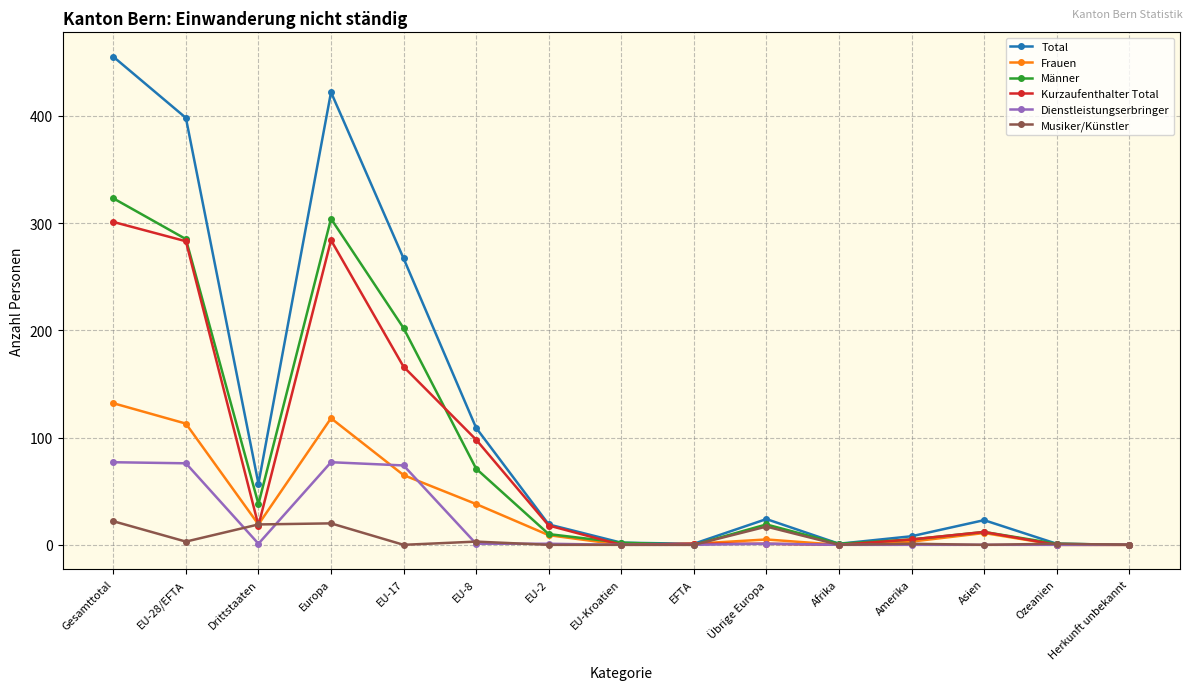

True or false: Frauen has more than 1 points higher than both neighbors.

True